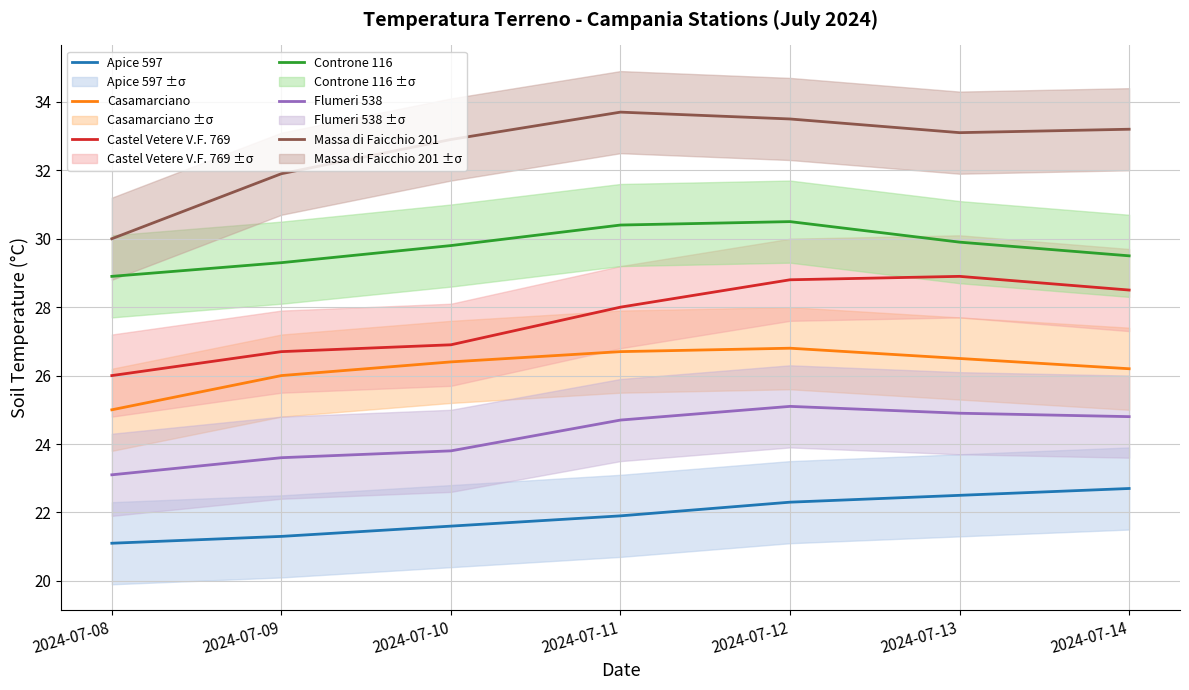

Between 2024-07-12 and 2024-07-09, which is larger?

2024-07-12